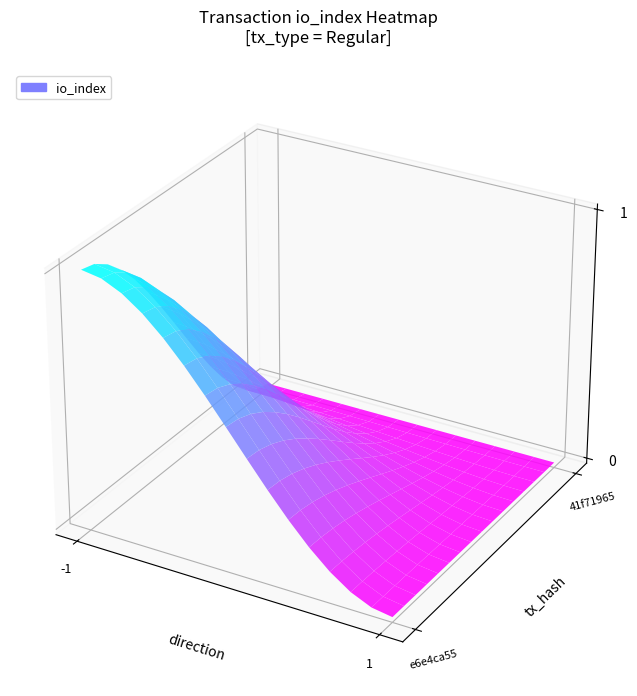

Which series changed the most between direction and io_index?

e6e4ca55